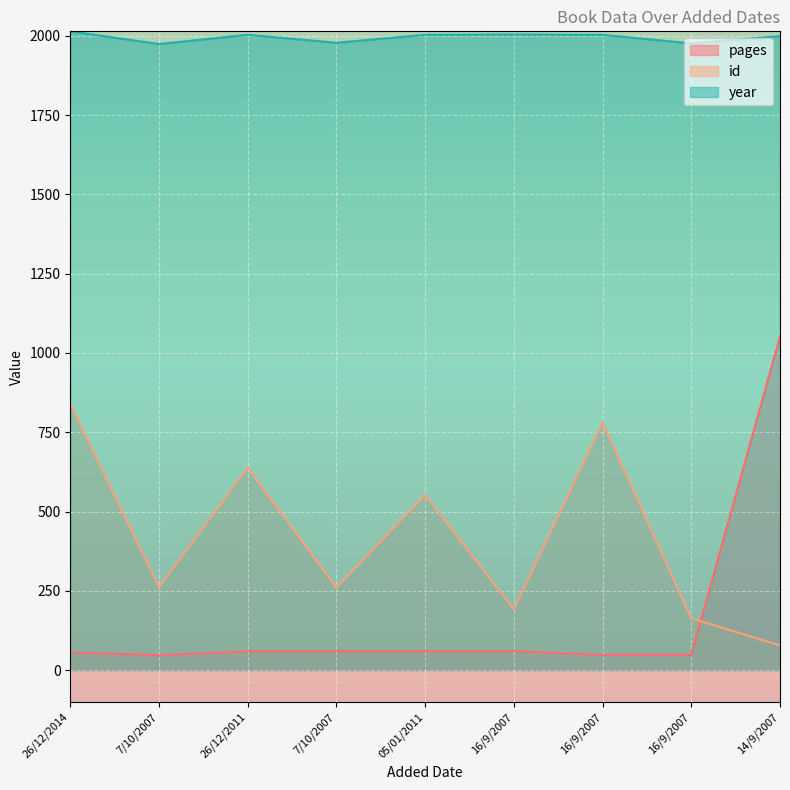

Read the id value at 26/12/2011, to the nearest 10.

640